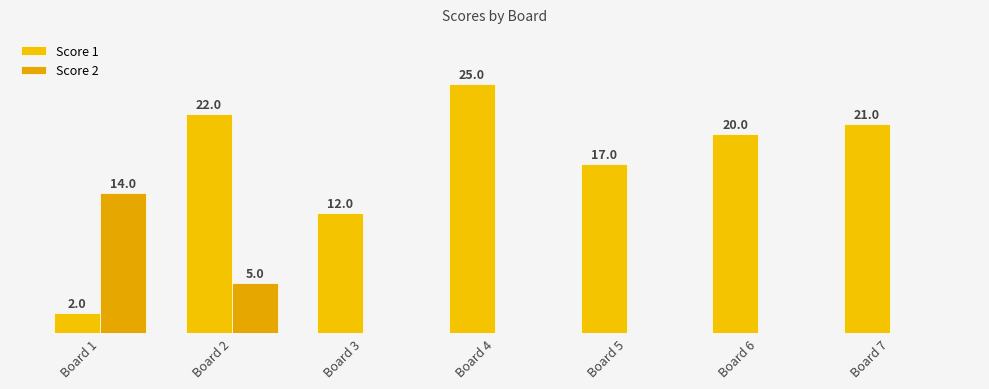

Reading left to right, what are all the values shown in this chart?

Score 1: 2	22	12	25	17	20	21
Score 2: 14	5	0	0	0	0	0